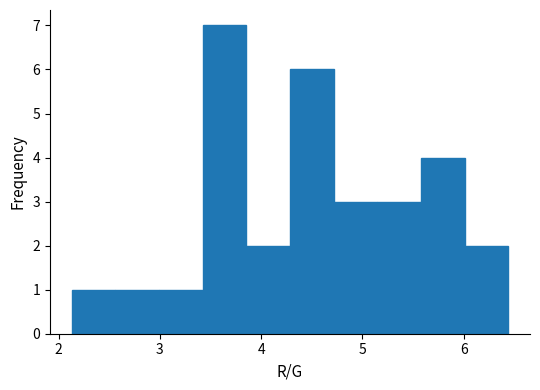

Reading left to right, list every bar in this chart as the range it spans on the x-axis followed by its height. Neither the bar edges nor the heights are printed on the chart, so give them approximately, as read against the axes.

2.1 to 2.6: 1
2.6 to 3.0: 1
3.0 to 3.4: 1
3.4 to 3.9: 7
3.9 to 4.3: 2
4.3 to 4.7: 6
4.7 to 5.1: 3
5.1 to 5.6: 3
5.6 to 6.0: 4
6.0 to 6.4: 2